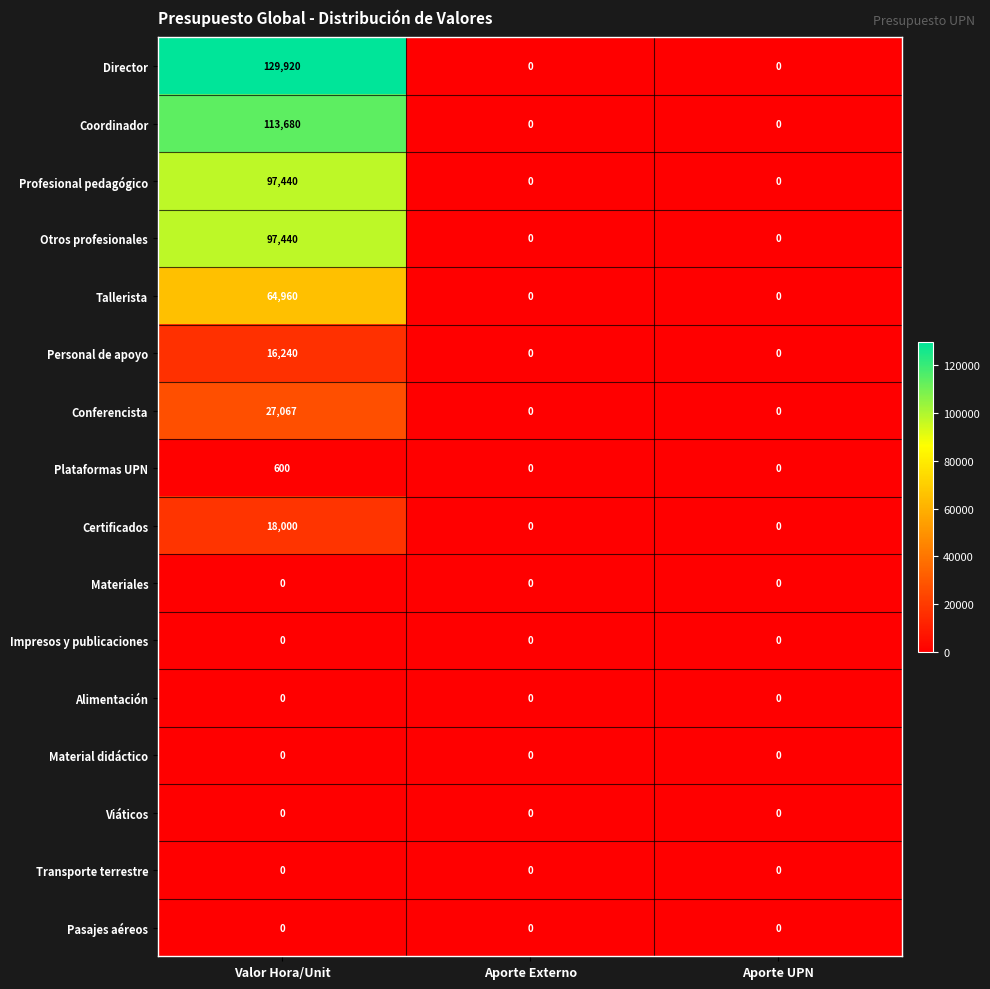

Which series has the largest total across all categories?

Director